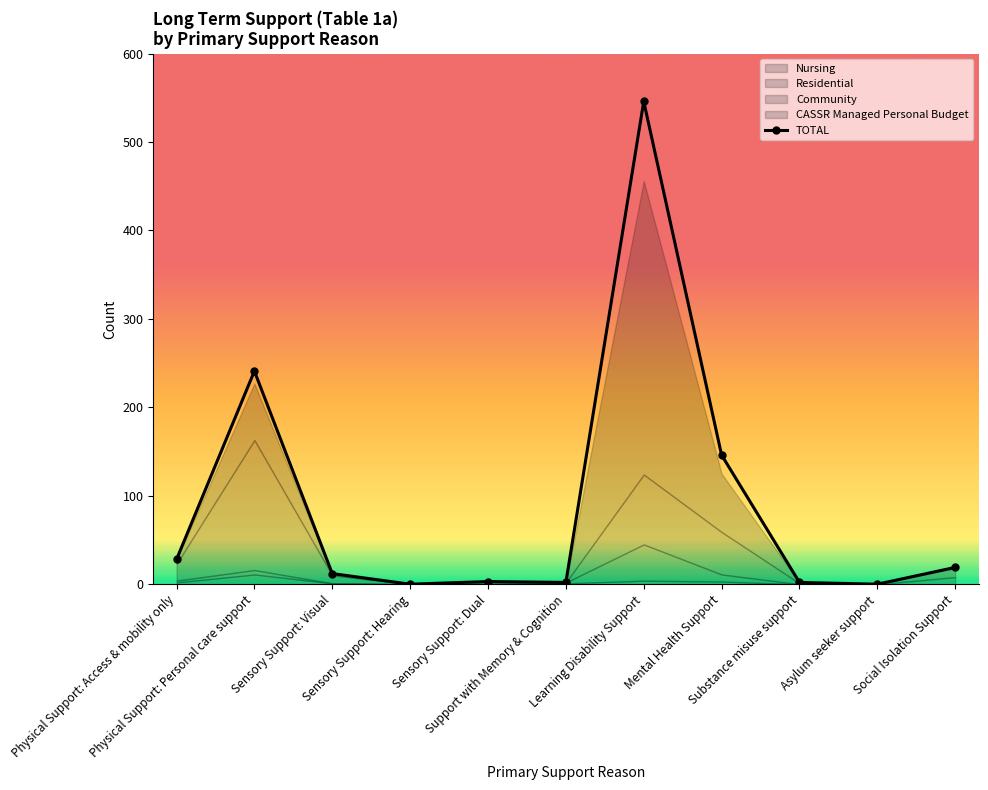

How many interior local valleys (lower than both neighbors) does the data have?

3